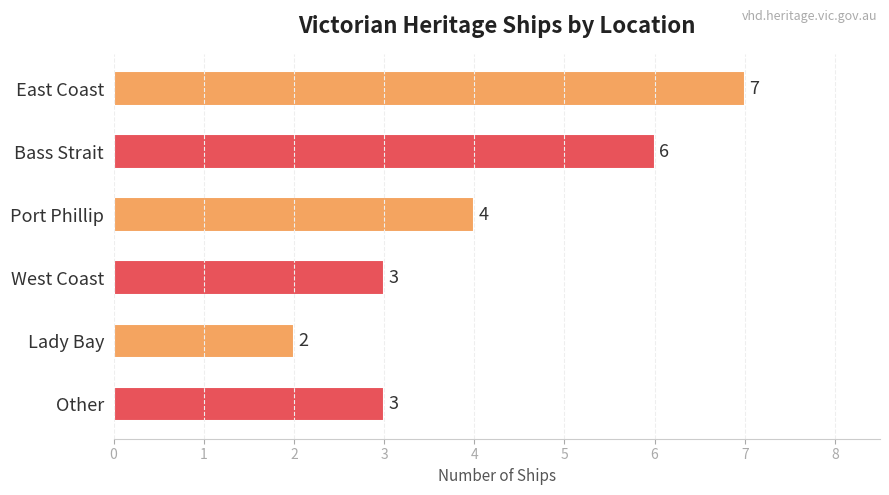

How many values are between 3 and 6?

4